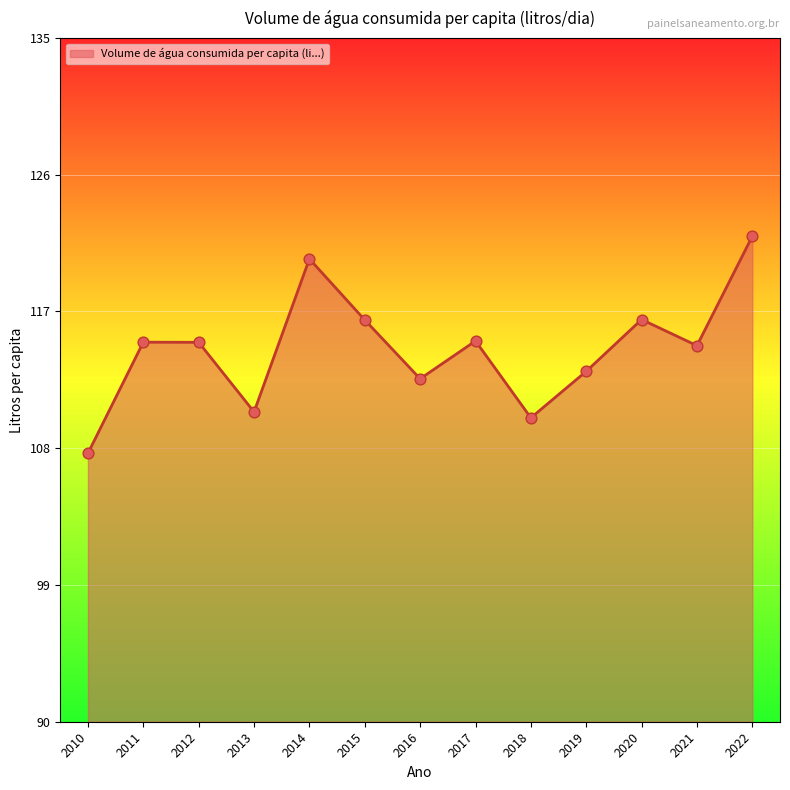

What is the ratio of the value at 2020 to the value at 2021?

1.0